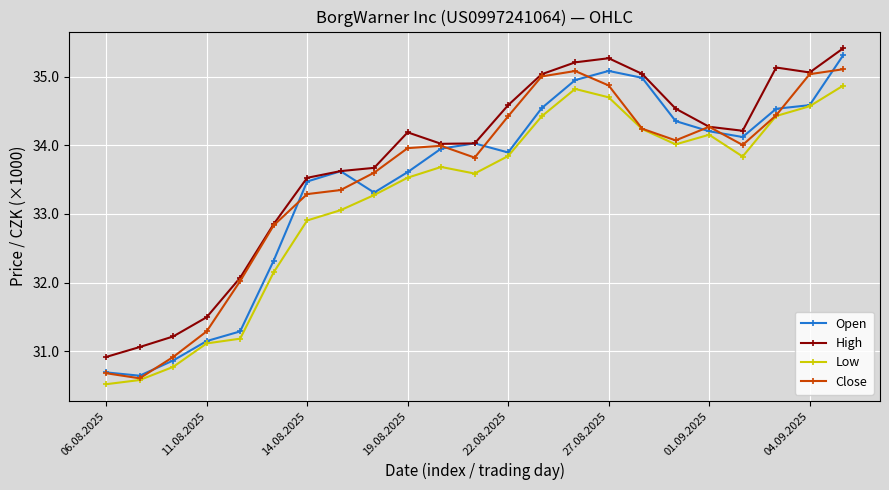

List the series in order of their peak value, highest first.

High, Open, Close, Low